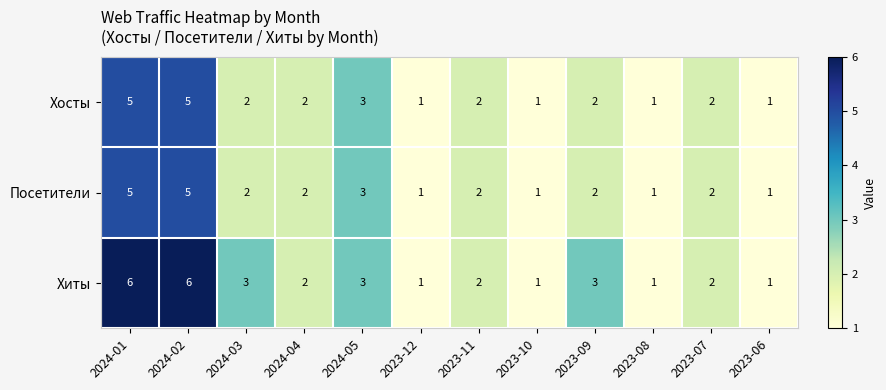

What is the total value across all series at 2023-09?

7